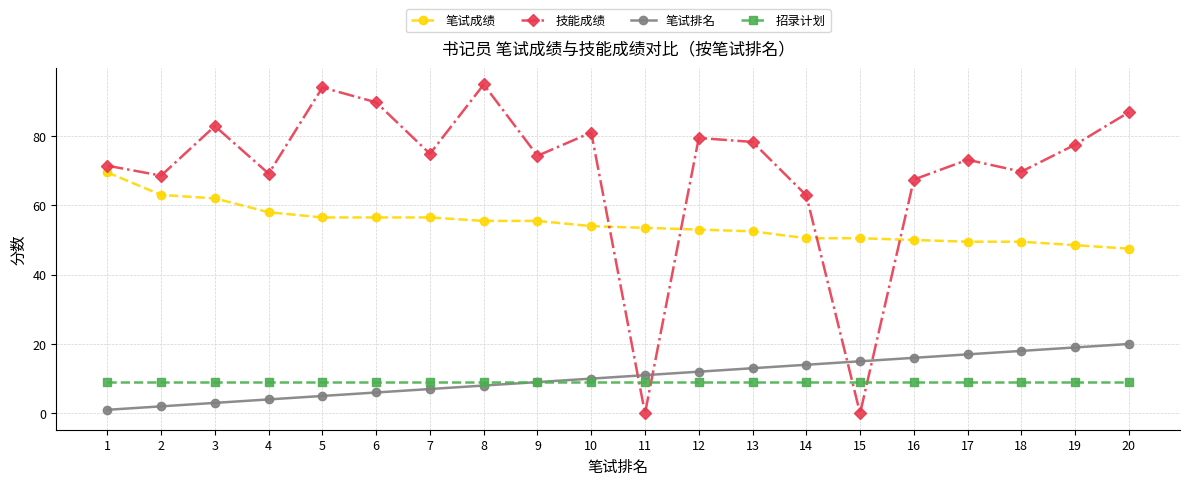

Is it true that 技能成绩 equals 31.3 at 18?

False